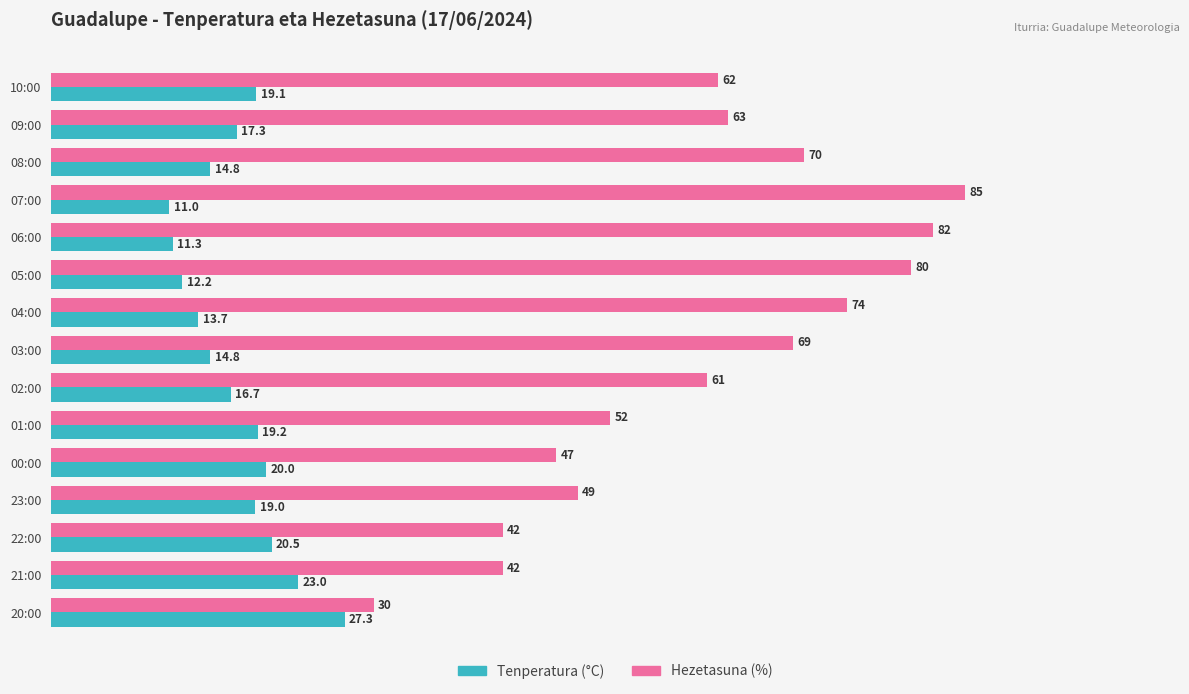

At which label does Hezetasuna (%) reach its minimum?

20:00